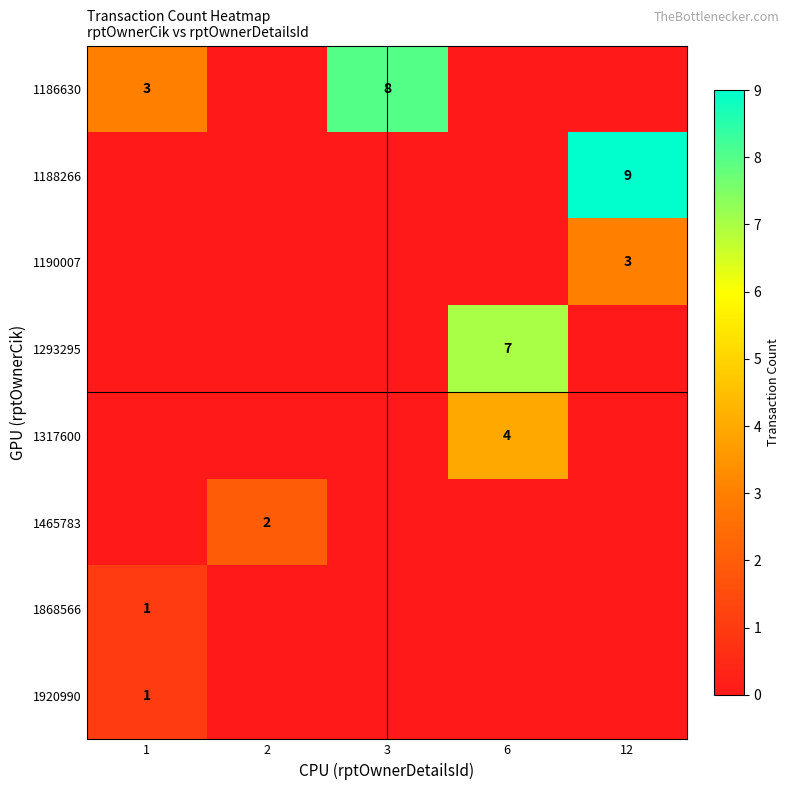

True or false: 1465783 has a value of 3 at 2.

False